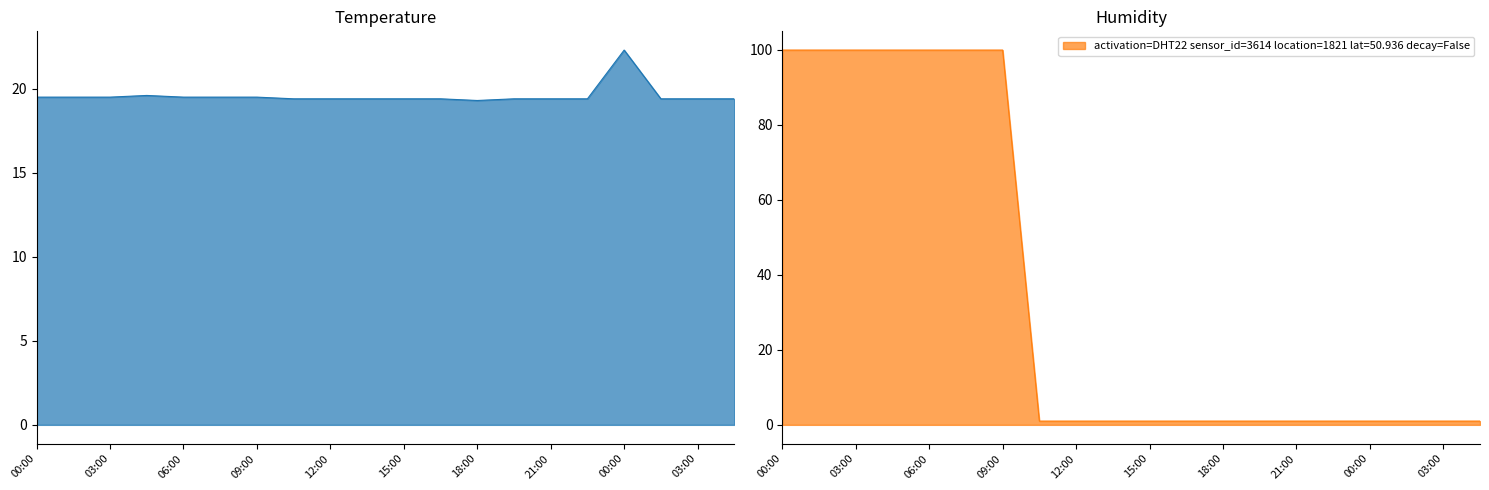

What is the greatest value displayed?

99.9